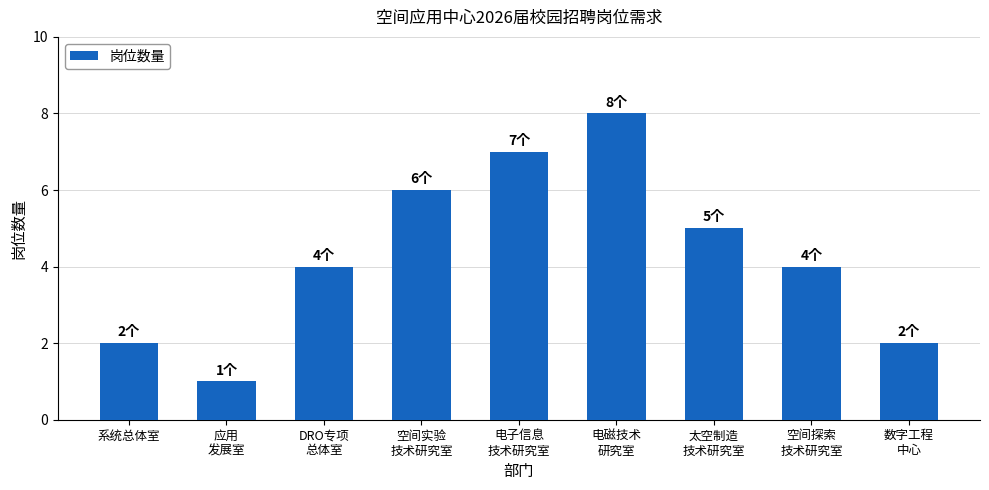

What is the label of the 9th bar from the right?

系统总体室